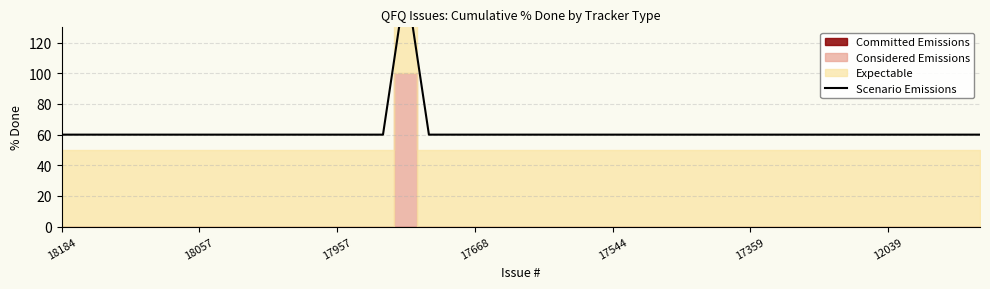

List the series in order of their peak value, lowest first.

Committed Emissions, Considered Emissions, Expectable, Scenario Emissions